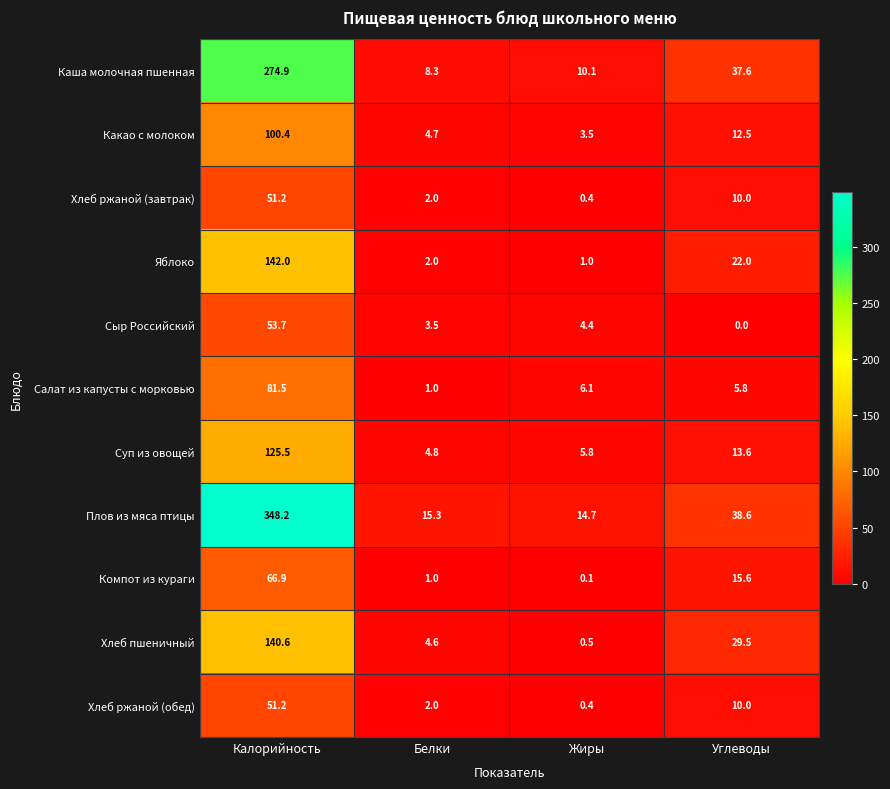

The Плов из мяса птицы series shows 21.6 at Белки. True or false?

False